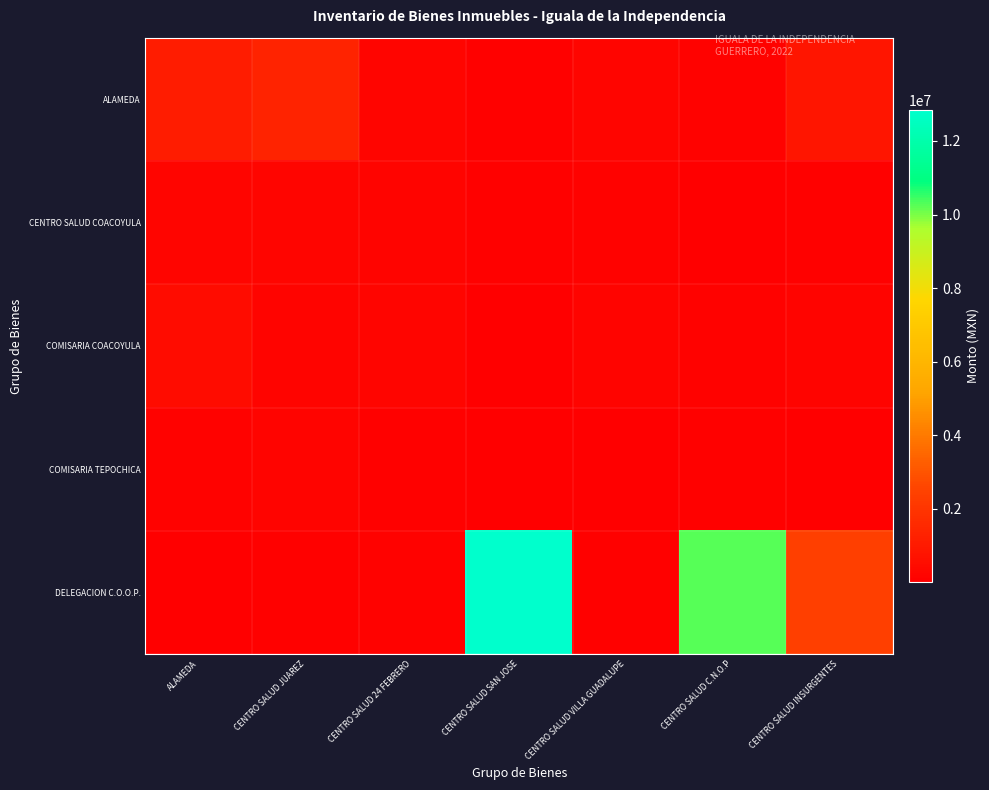

At which category is the sum across all series the highest?

CENTRO SALUD SAN JOSE